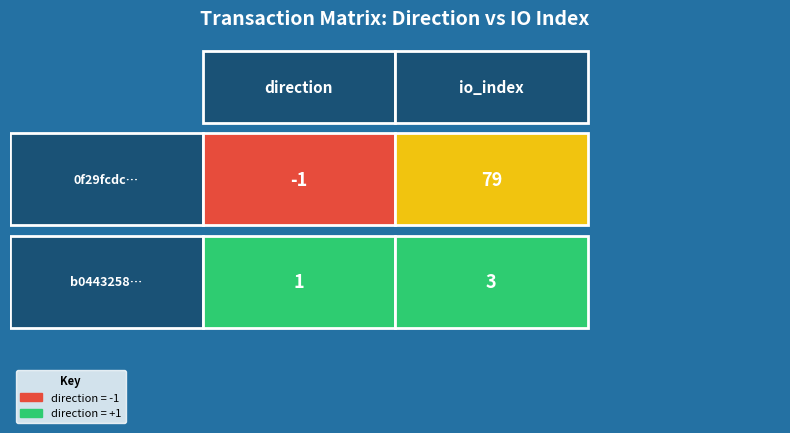

True or false: 0f29fcdc486cb7907952279e96bded5a0c843f1 has a value of 0 at -1.

False